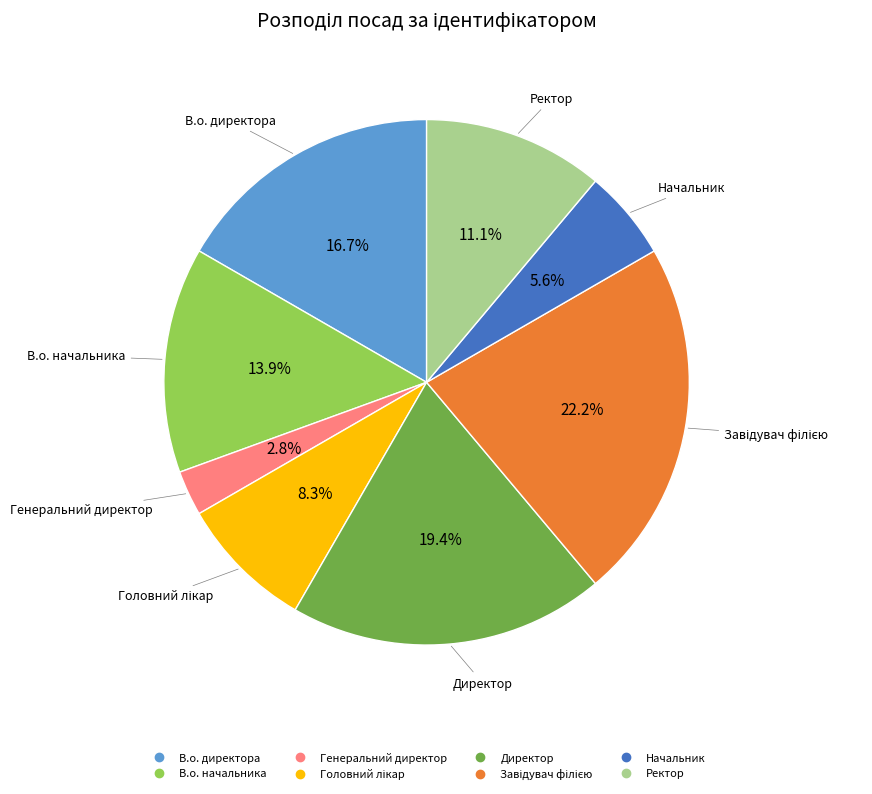

The Начальник slice represents 16% of the pie. True or false?

False